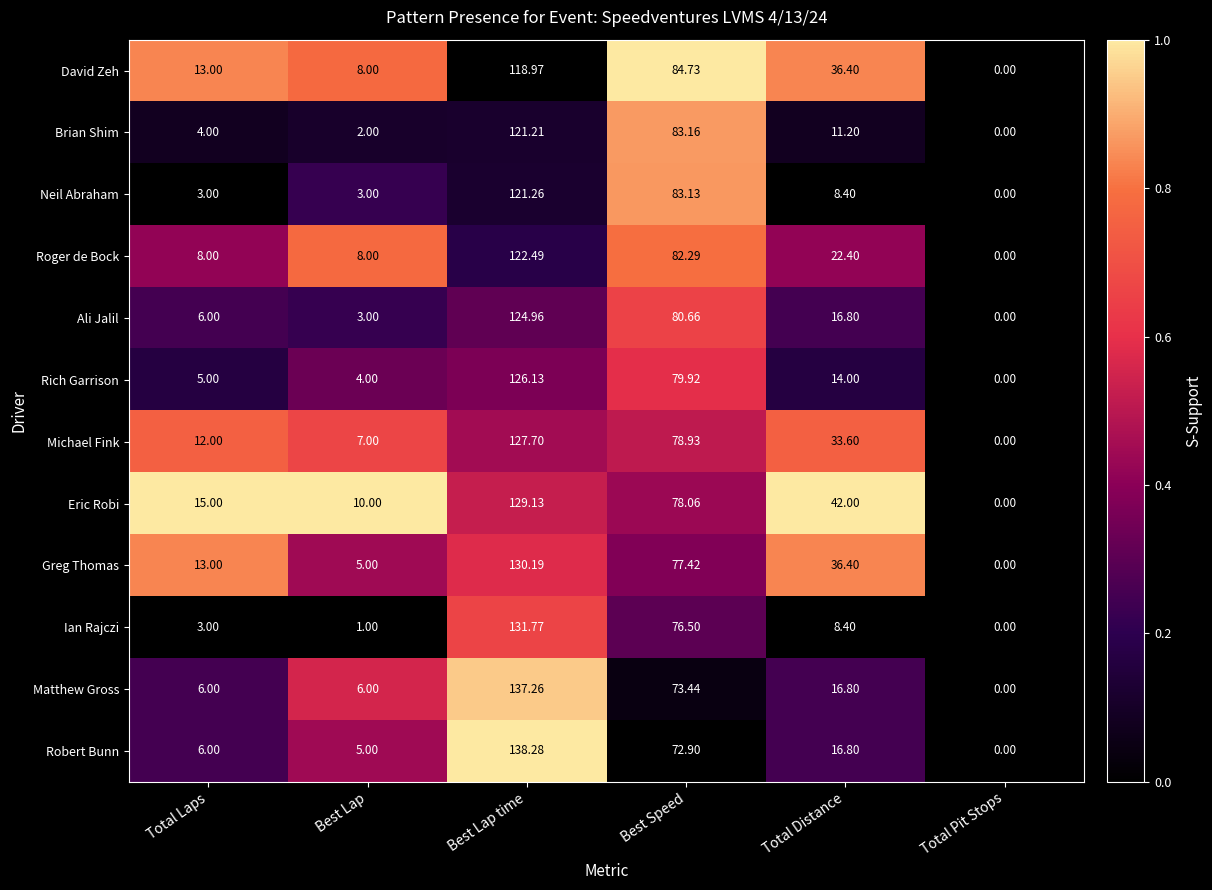

List the series in order of their peak value, highest first.

Robert Bunn, Matthew Gross, Ian Rajczi, Greg Thomas, Eric Robi, Michael Fink, Rich Garrison, Ali Jalil, Roger de Bock, Neil Abraham, Brian Shim, David Zeh